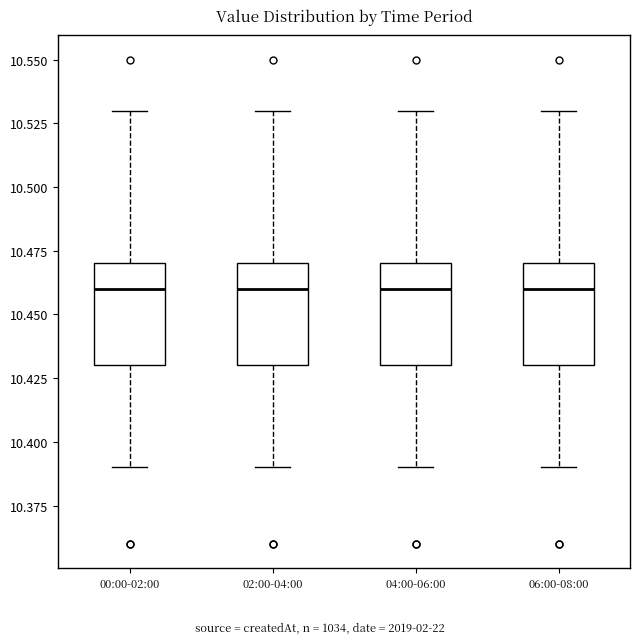

Reading left to right, transcribe this box plot: for each box, give where its median line is, the range the box spans, and where its two whiskers end, as read against the y-axis. The values are not printed on the chart, so give them approximately, as read against the axis.

00:00-02:00: median 10.46, box 10.43 to 10.47, whiskers 10.39 to 10.53
02:00-04:00: median 10.46, box 10.43 to 10.47, whiskers 10.39 to 10.53
04:00-06:00: median 10.46, box 10.43 to 10.47, whiskers 10.39 to 10.53
06:00-08:00: median 10.46, box 10.43 to 10.47, whiskers 10.39 to 10.53